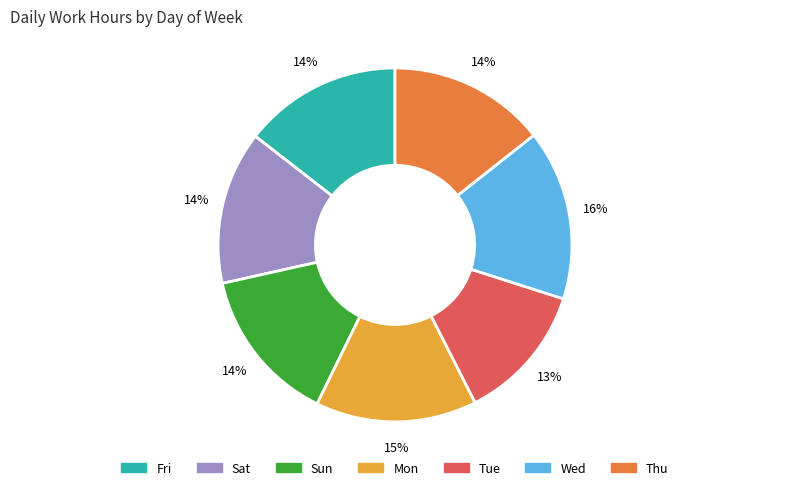

To the nearest percent, what is the average slice percentage?

14%